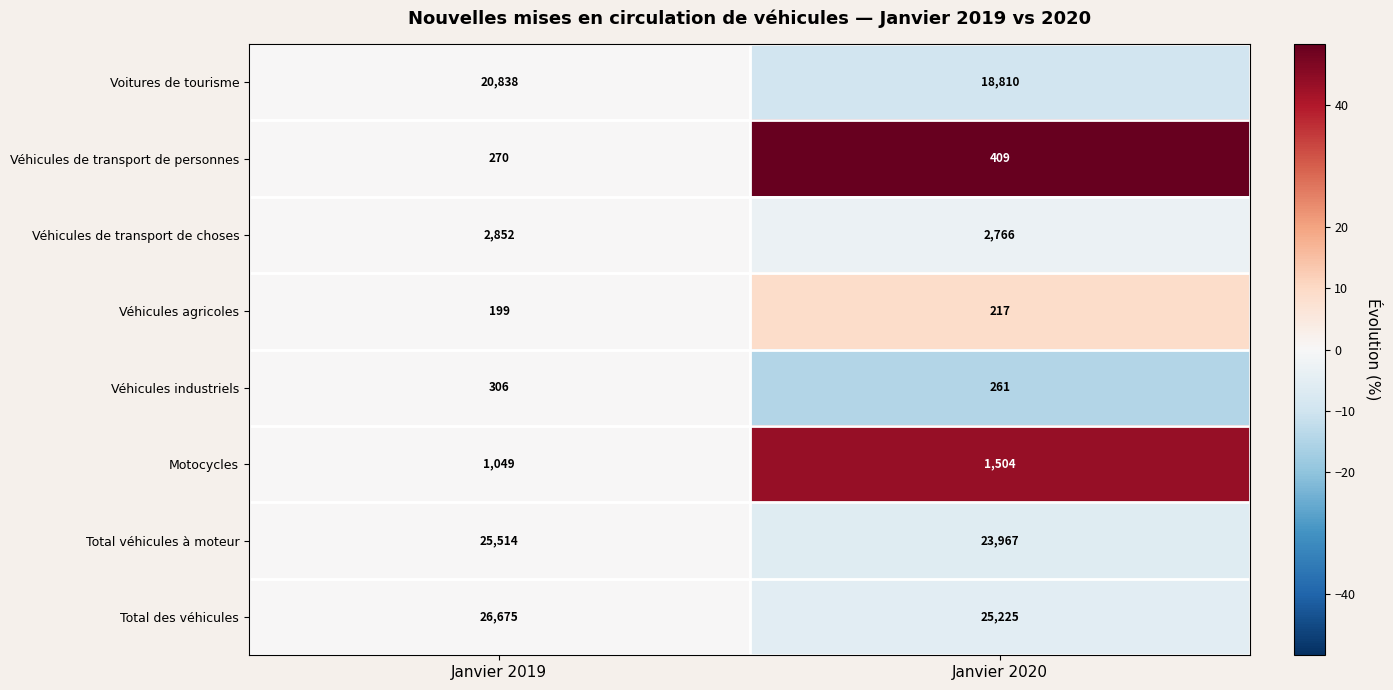

Rank the series by their maximum value, from lowest to highest.

Véhicules agricoles, Véhicules industriels, Véhicules de transport de personnes, Motocycles, Véhicules de transport de choses, Voitures de tourisme, Total véhicules à moteur, Total des véhicules